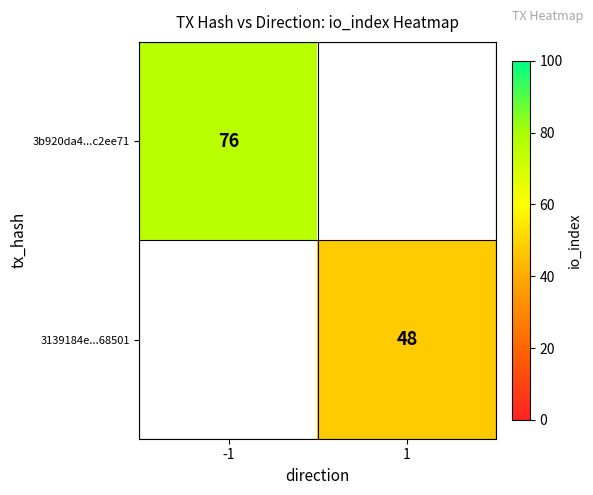

How many categories are shown in the chart?

2